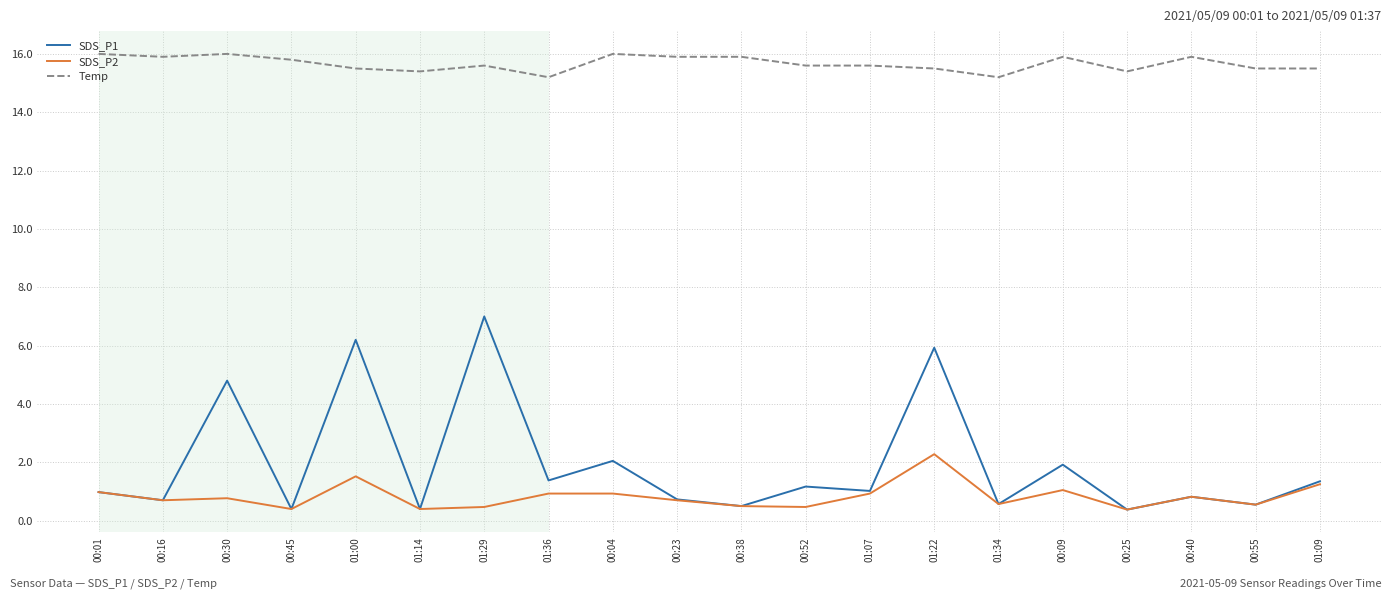

The Temp series shows 15.4 at 01:14. True or false?

True